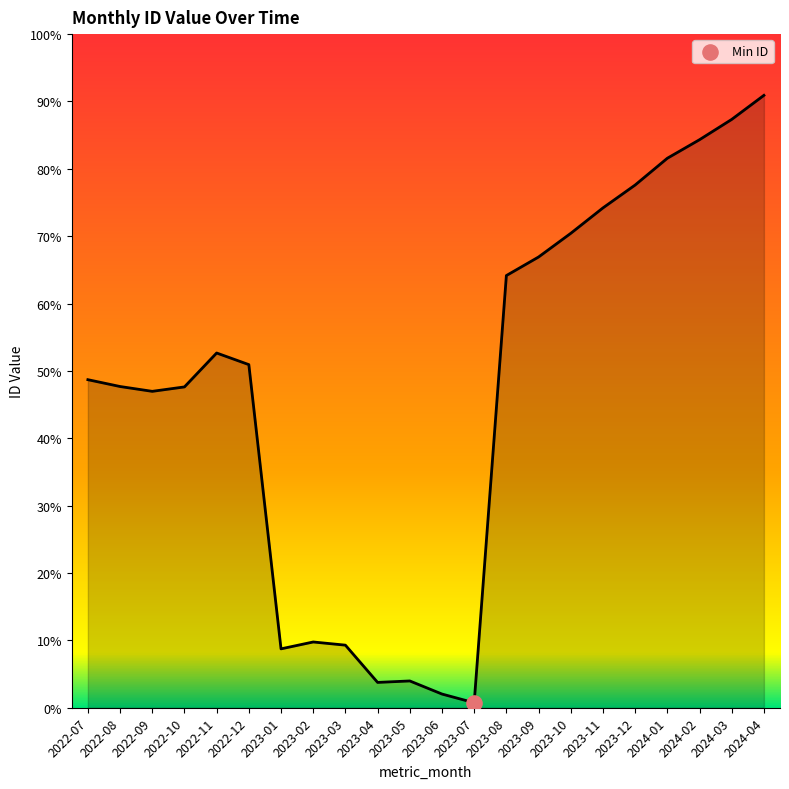

What is the ratio of the value at 2024-02 to the value at 2023-04?

22.4